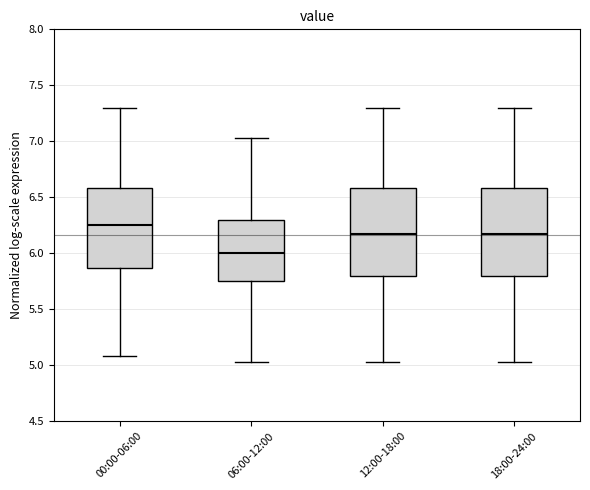

Which box's median line is the lowest?

06:00-12:00